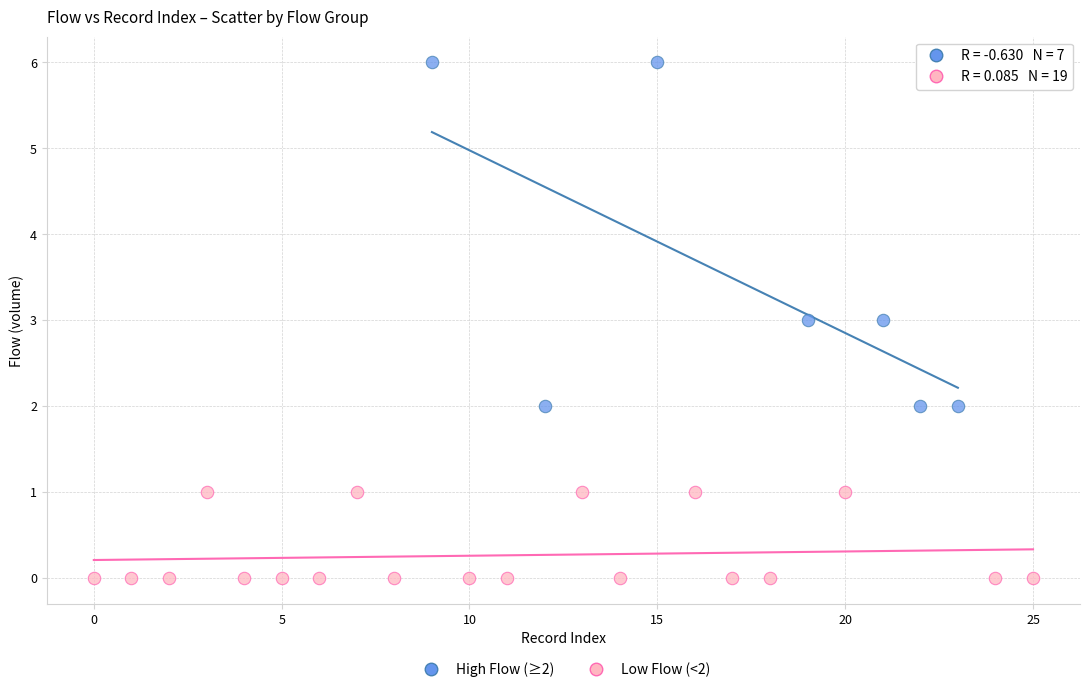

Which series contains the highest Y value?

High Flow (≥2)